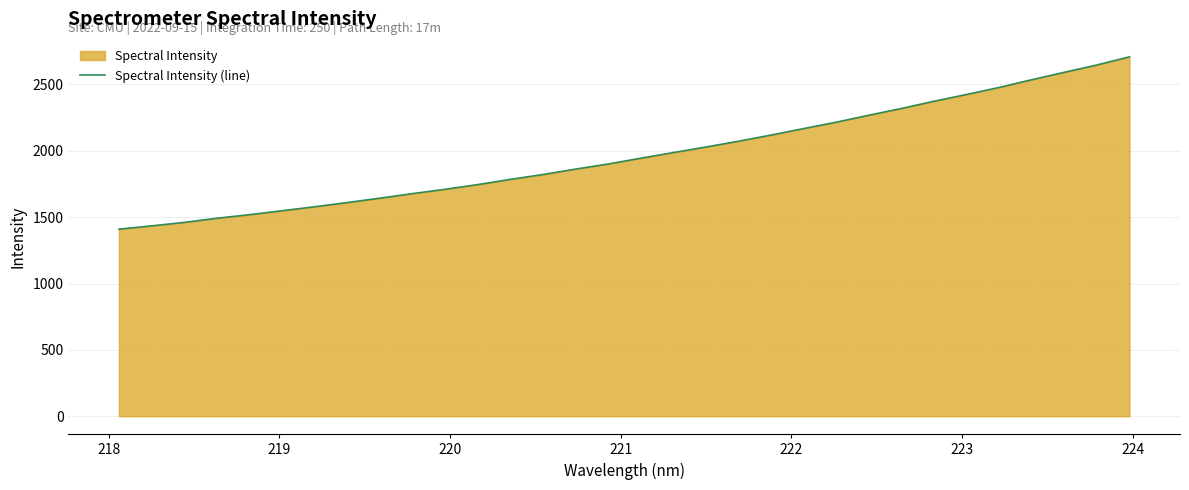

True or false: there are more than 0 points higher than both neighbors.

False